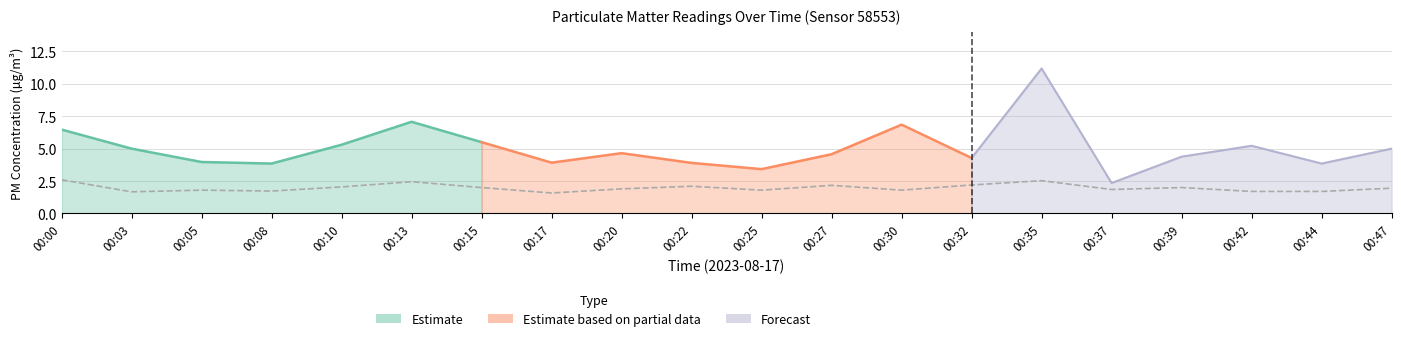

What is the average value?

2.0